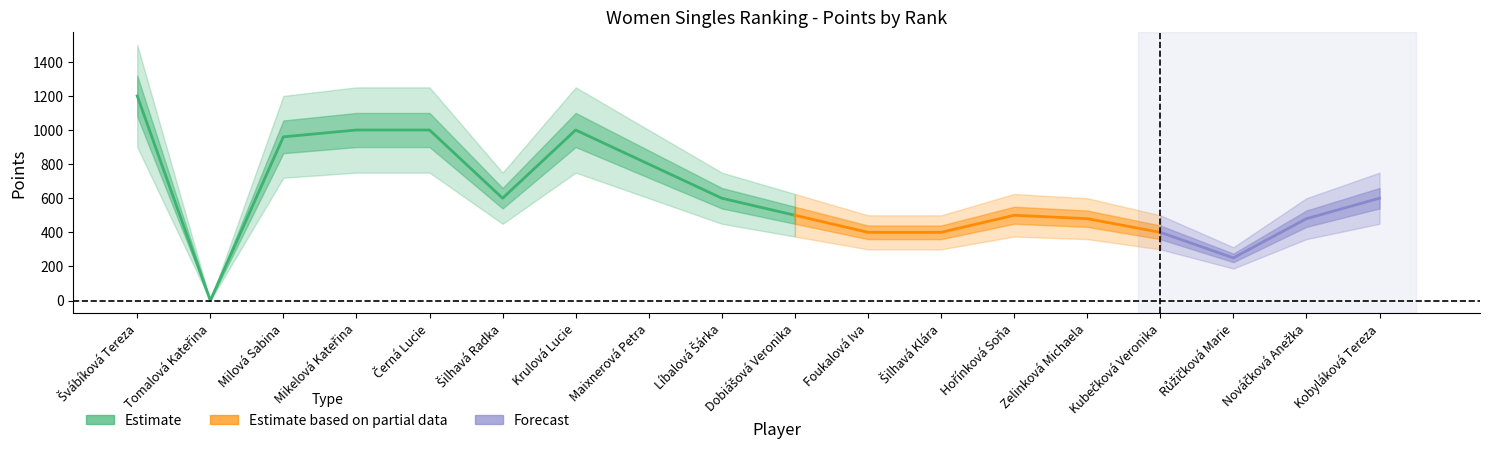

What is the difference between the maximum and minimum values in the Rank series?

17